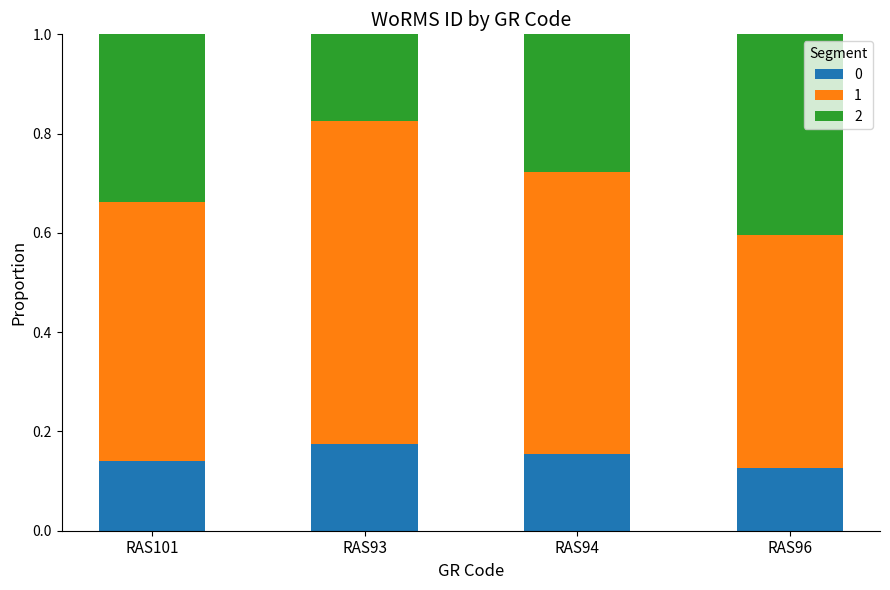

Is it true that 0 equals 0.3 at RAS94?

False